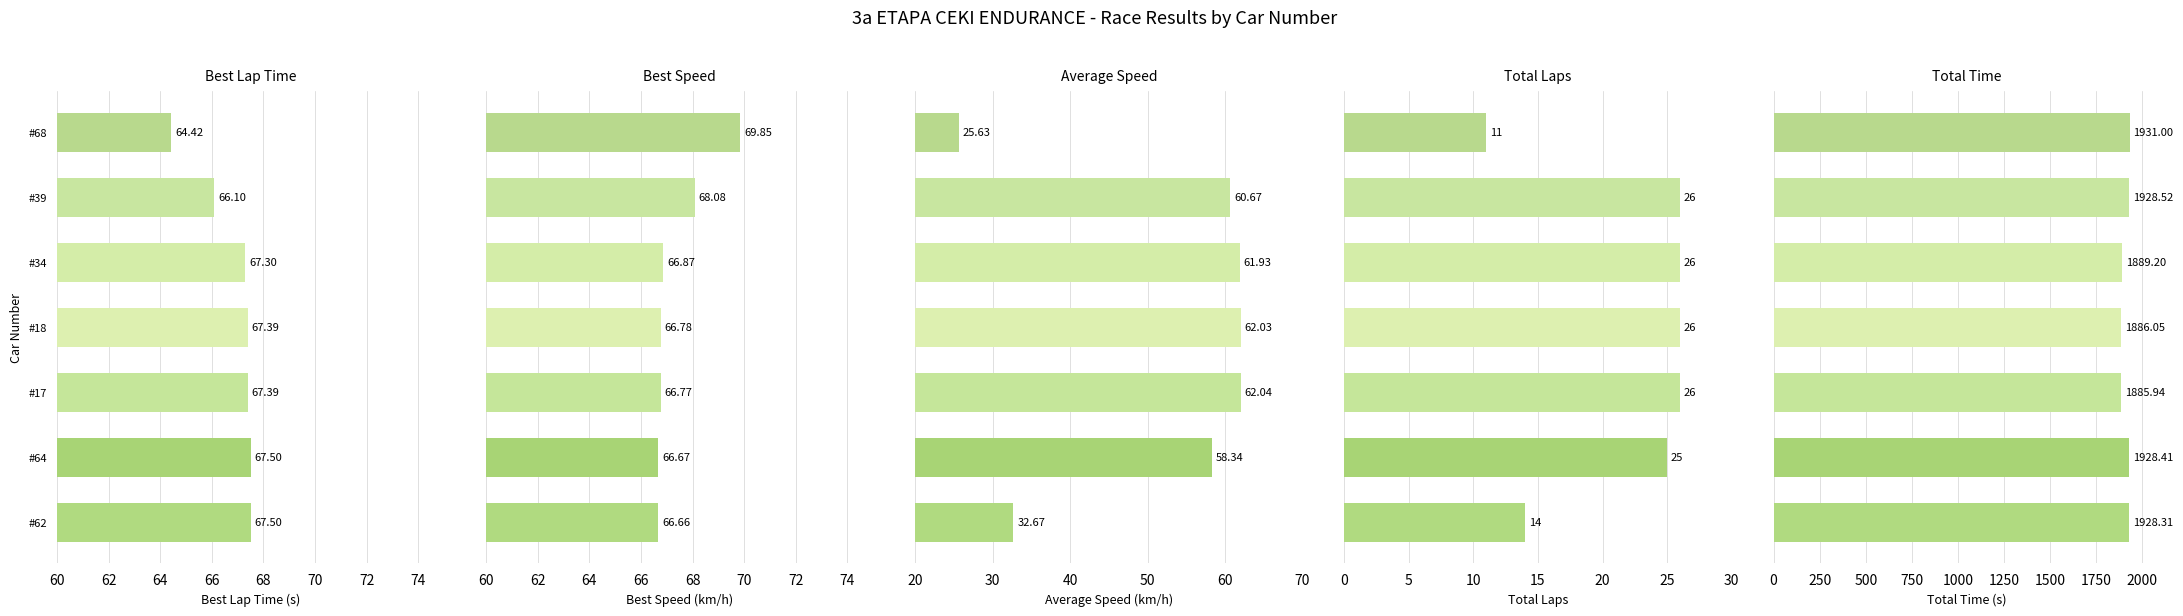

Is the value of Total Laps at 60 greater than the value of Total Time at 60?

No